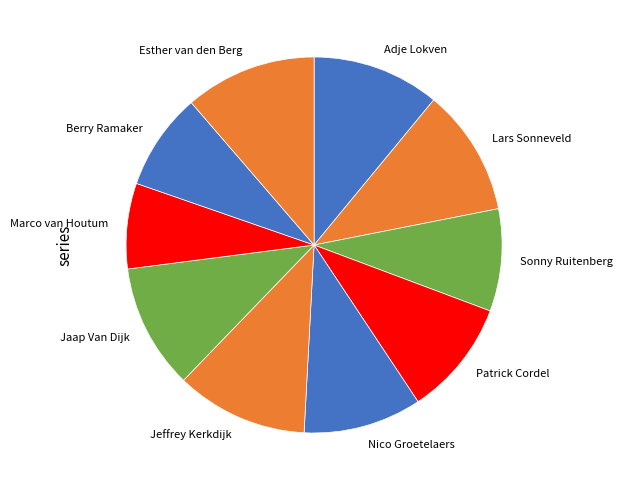

Combined, do Jeffrey Kerkdijk and Sonny Ruitenberg account for over 50%?

No